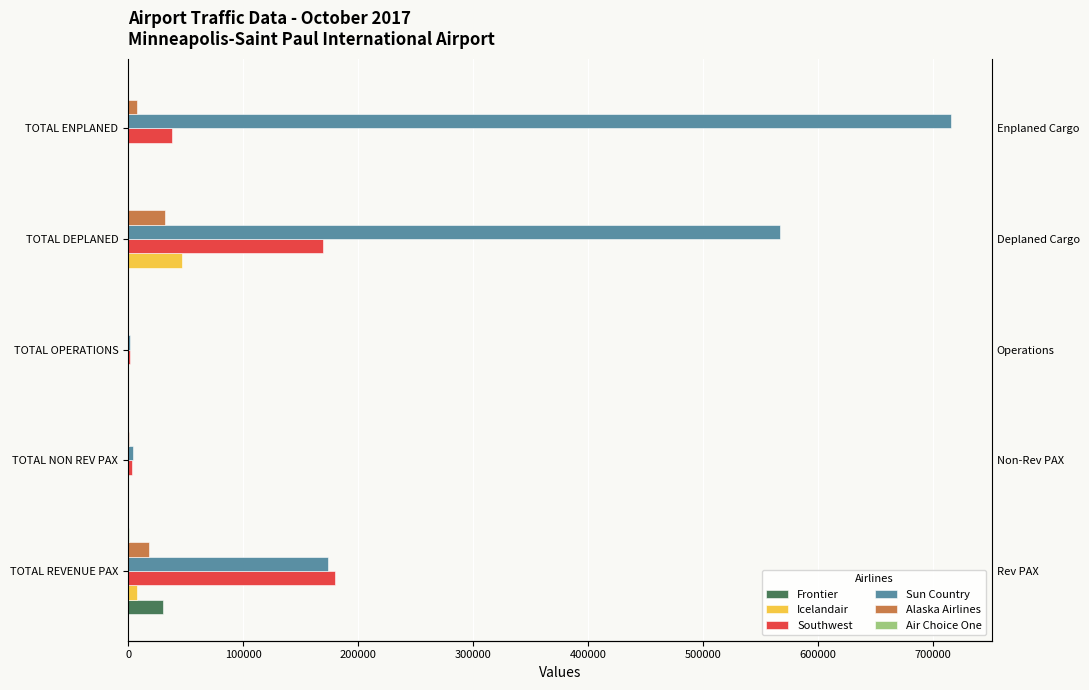

What is the maximum value for Sun Country?

715842